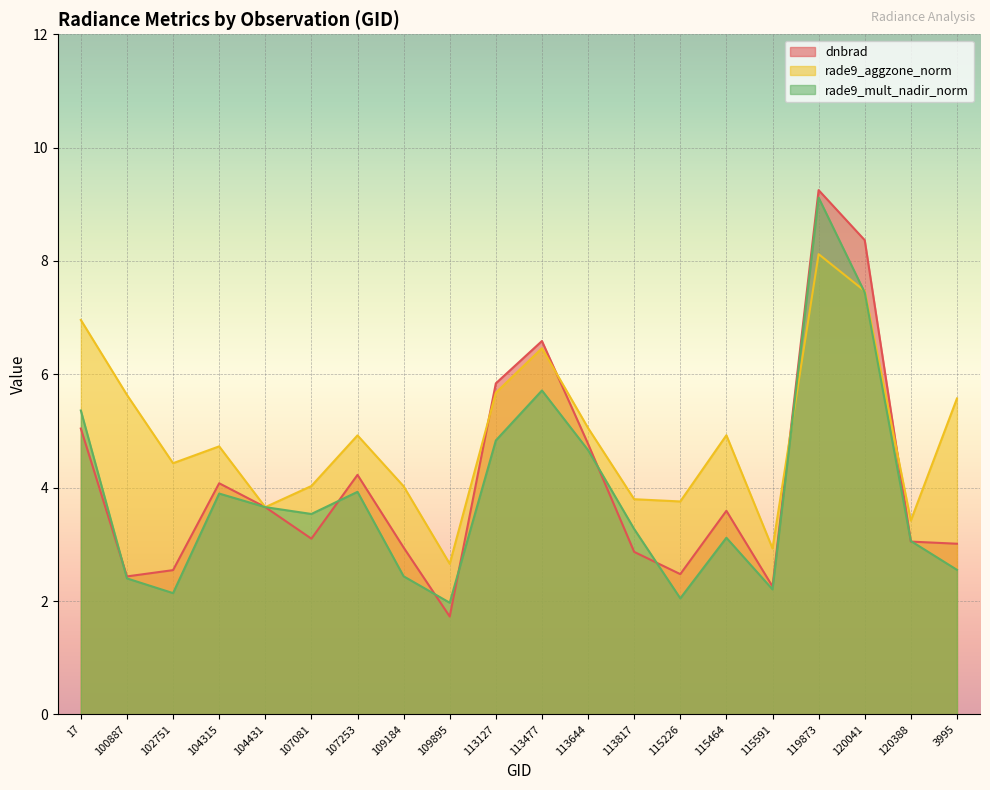

At which label does rade9_mult_nadir_norm first exceed 3?

17